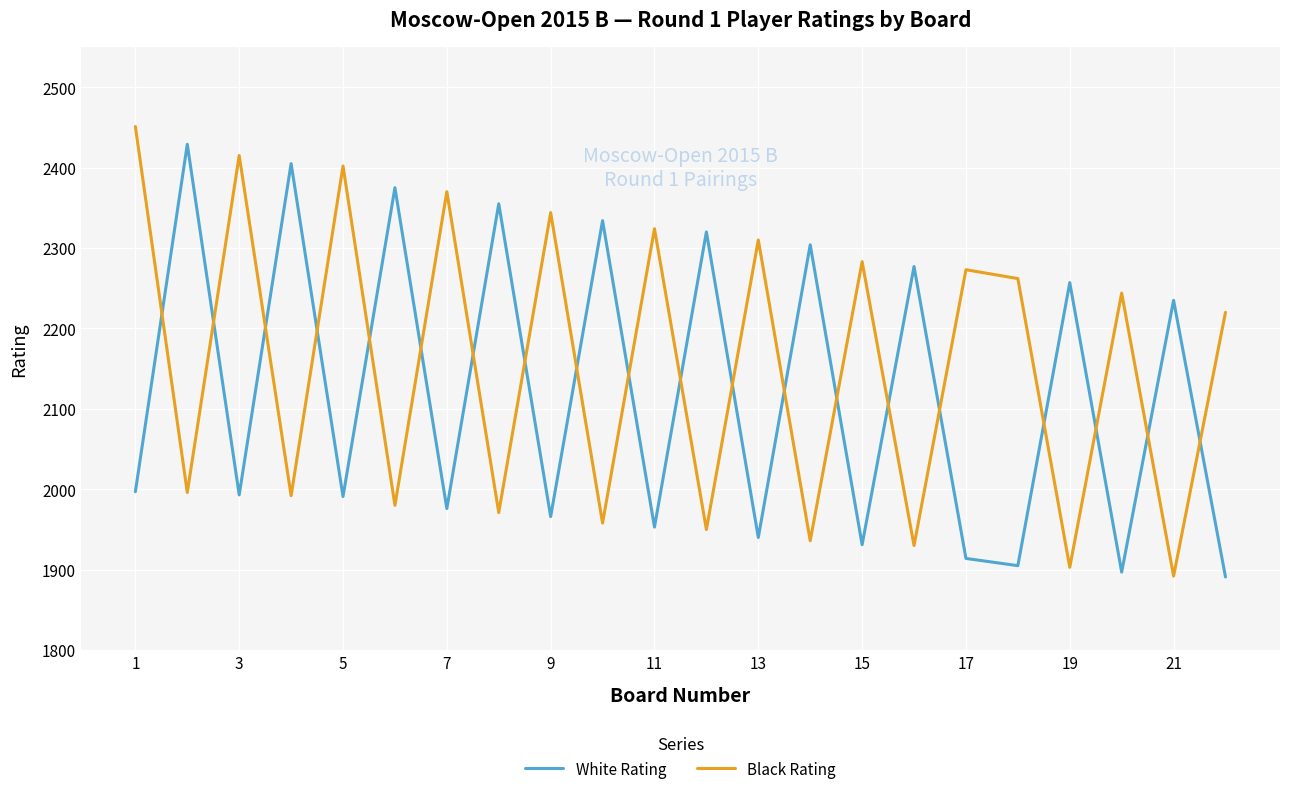

List the series in order of their overall mean, highest first.

Black Rating, White Rating